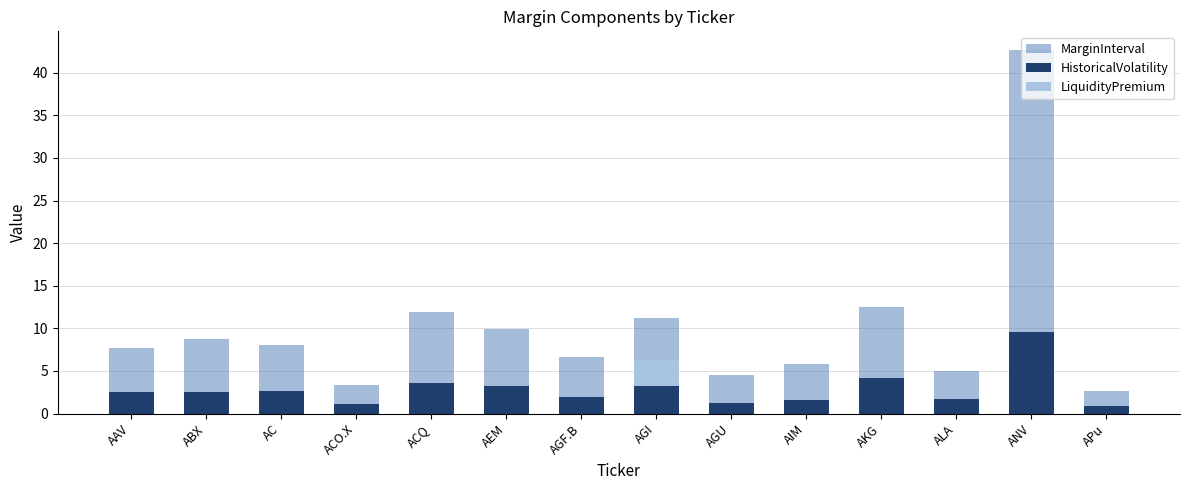

Rank the series by their average value, from lowest to highest.

LiquidityPremium, HistoricalVolatility, MarginInterval